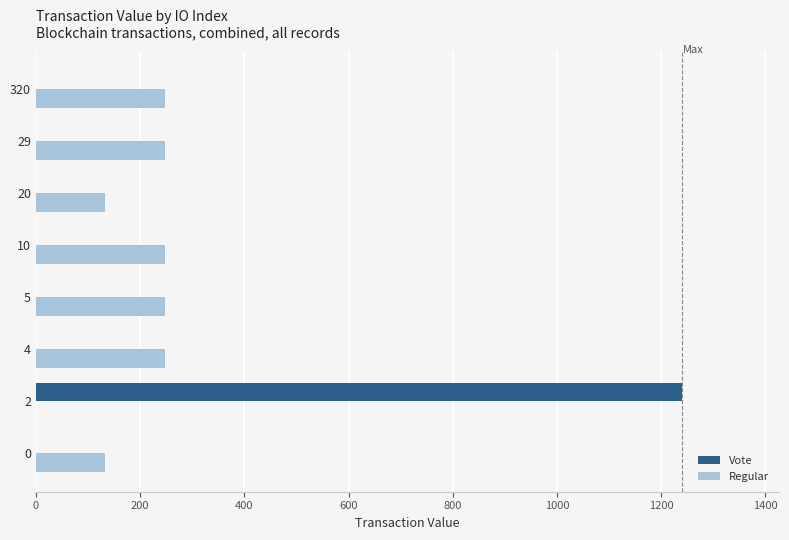

Is it true that Vote equals 551.0 at 320?

False